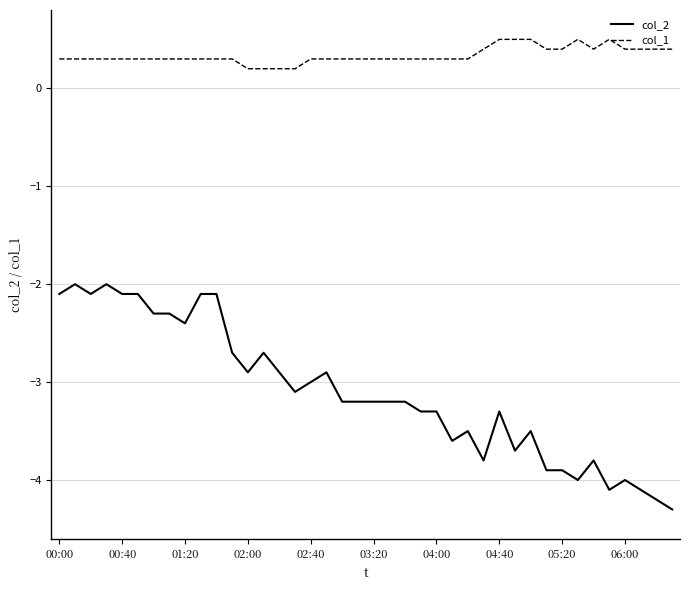

Which series has the widest spread of values?

col_2